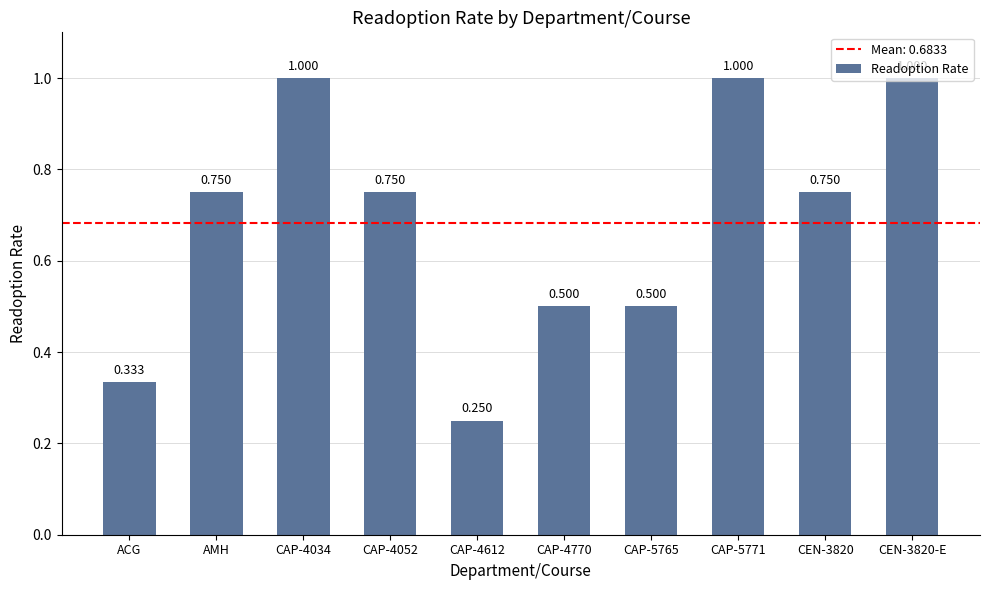

Which label corresponds to the largest value in the chart?

CAP-4034